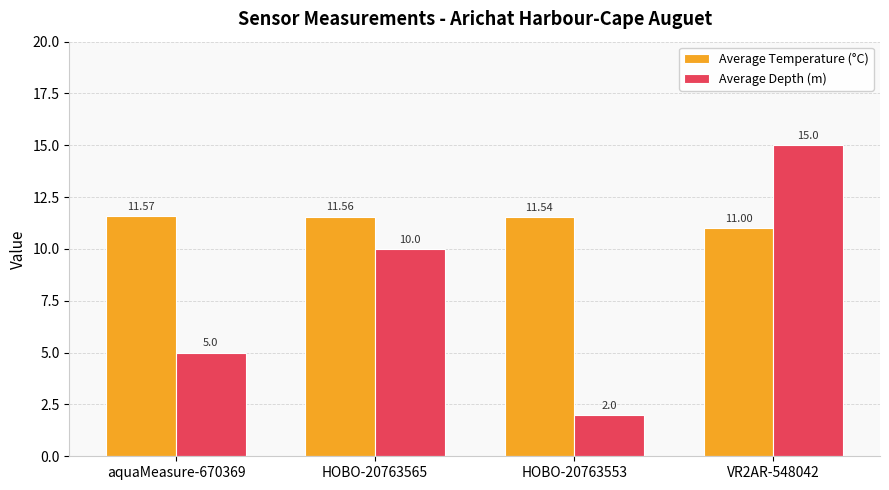

Rank the categories by Average Depth (m) value from lowest to highest.

HOBO-20763553, aquaMeasure-670369, HOBO-20763565, VR2AR-548042